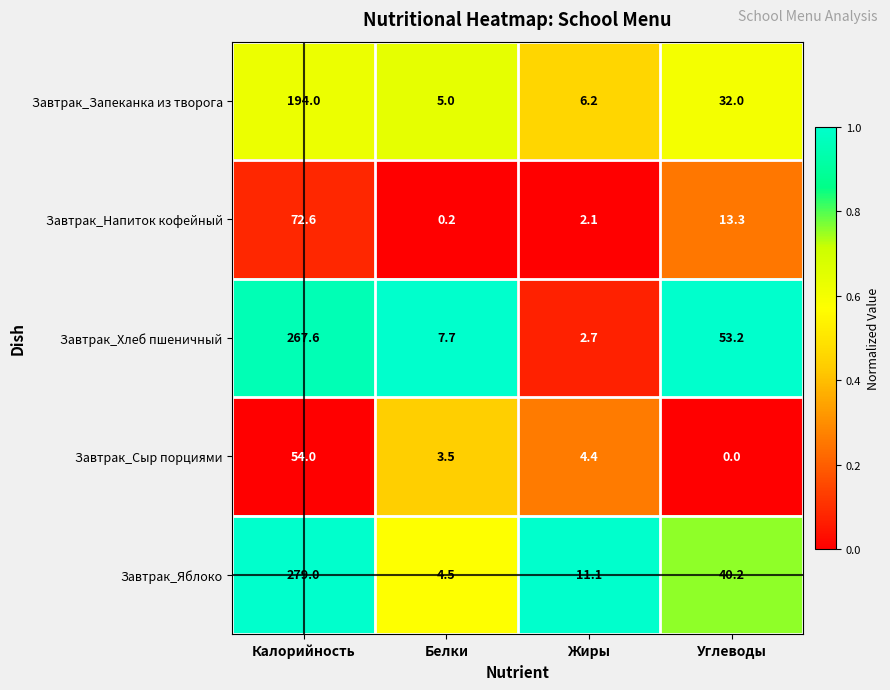

The value of Завтрак_Яблоко at Углеводы is 40.2. True or false?

True